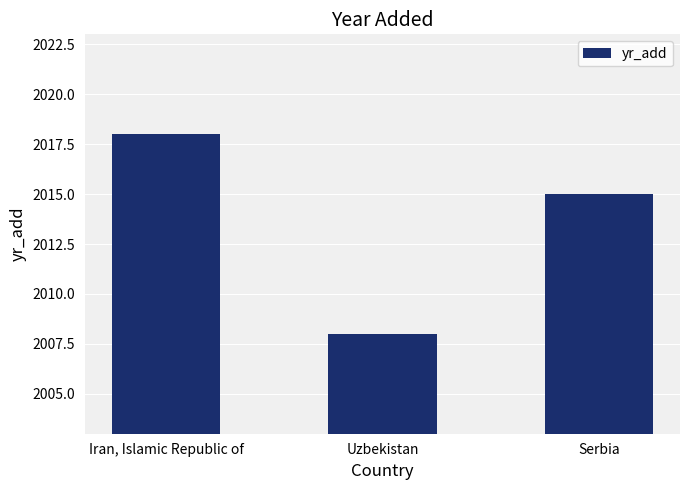

What is the sum of the values at Serbia and Iran, Islamic Republic of?

4033